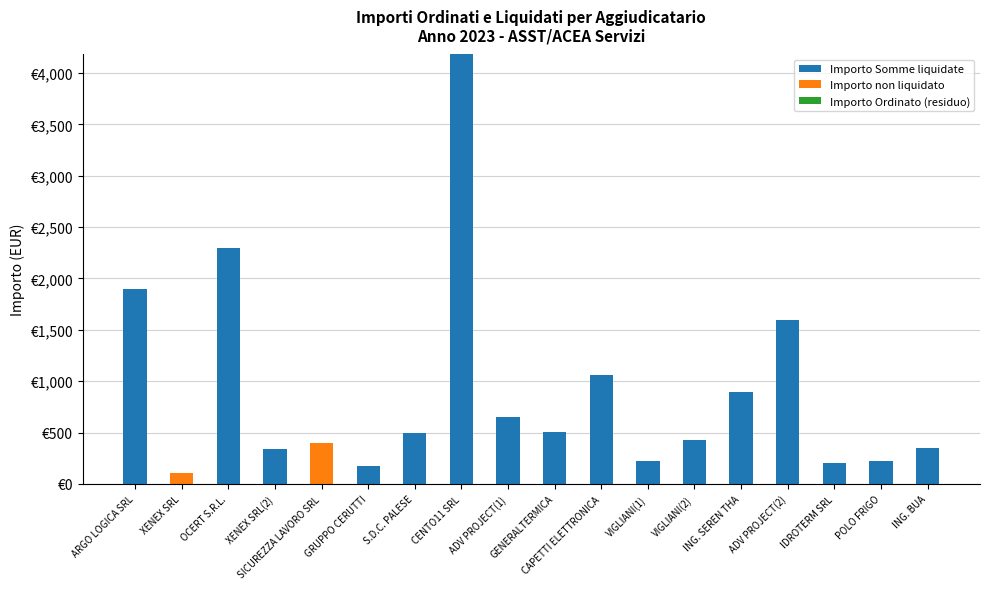

Are the bars grouped side by side (vs. stacked)?

No